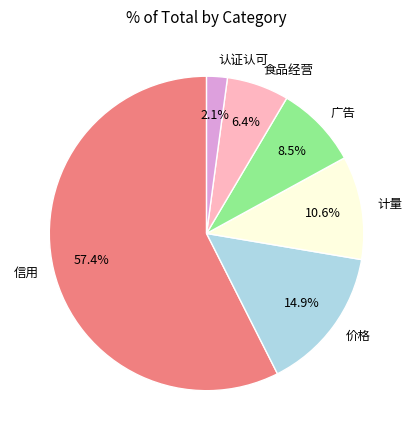

What percentage is the 信用 slice, to the nearest percent?

57%